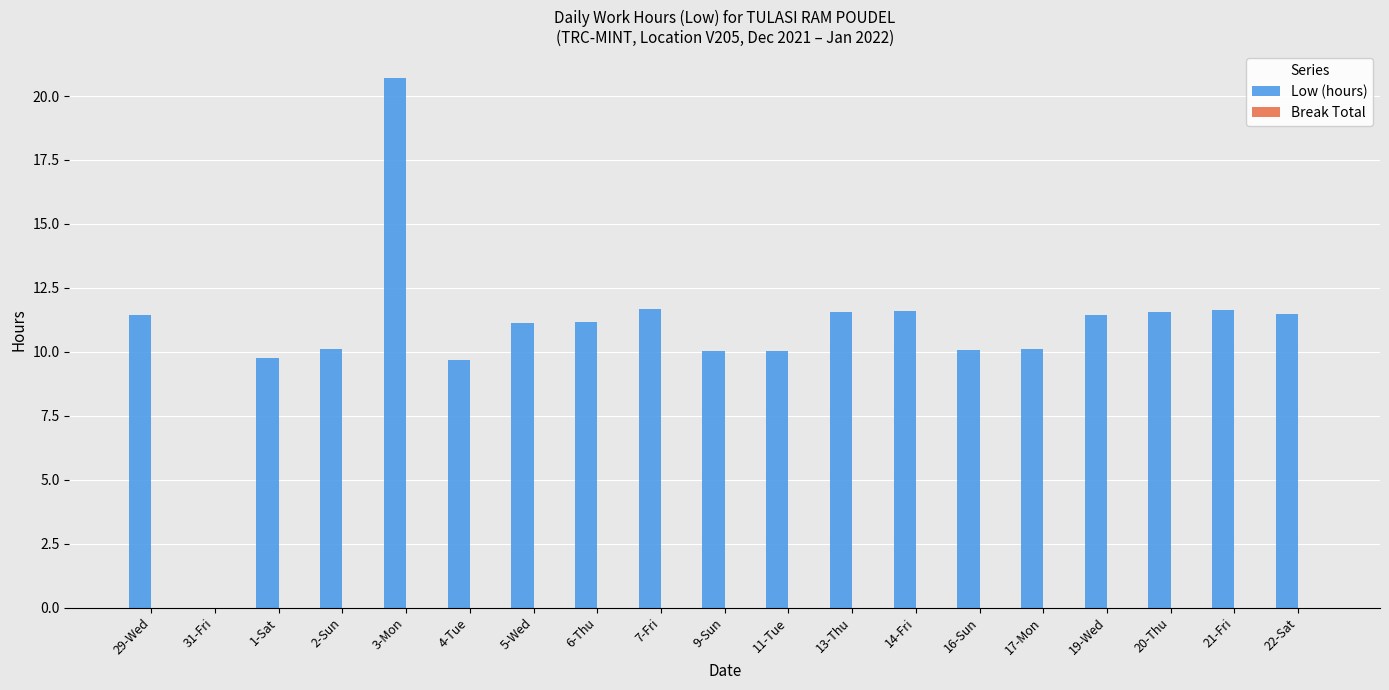

What is the greatest value displayed?

20.7